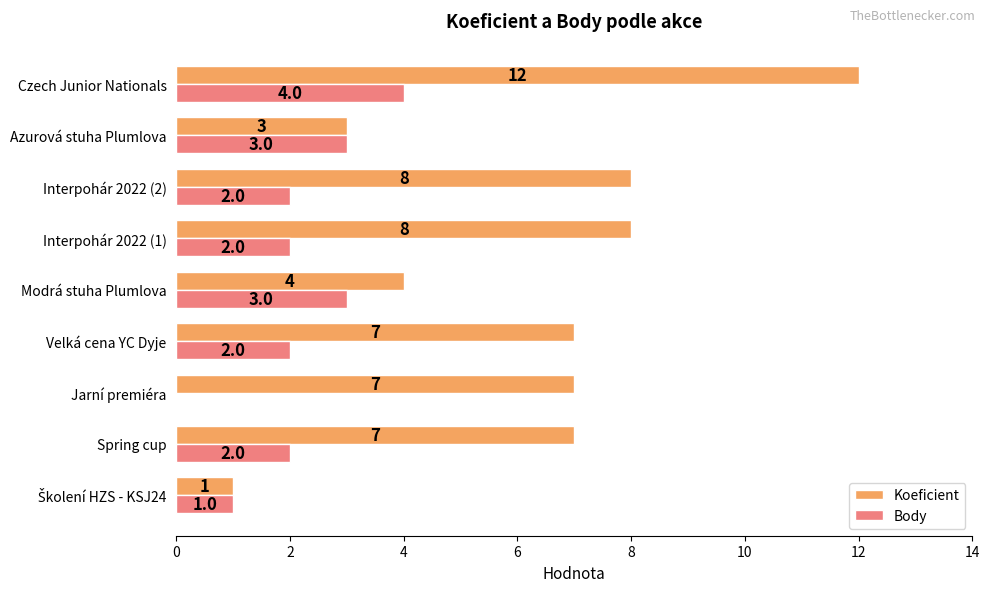

Which series has the largest total across all categories?

Koeficient